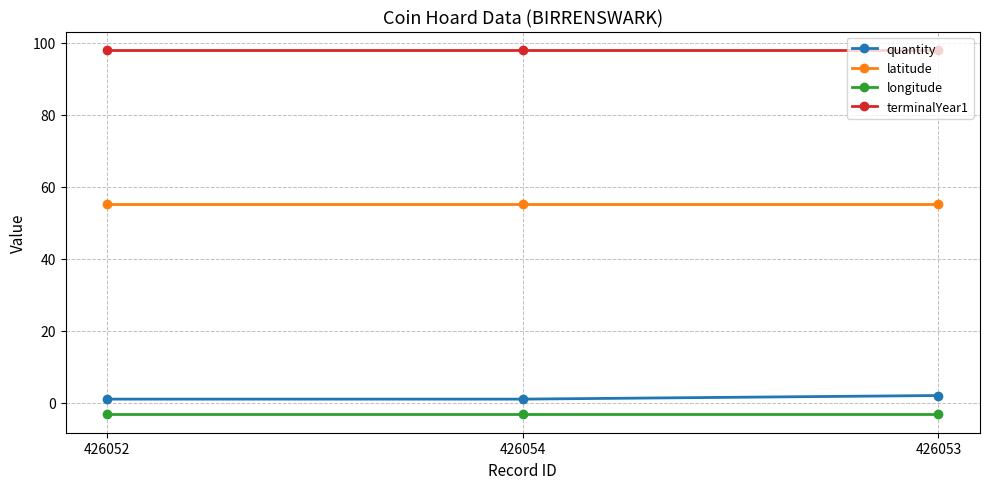

Is this an area chart (filled region under the line)?

No